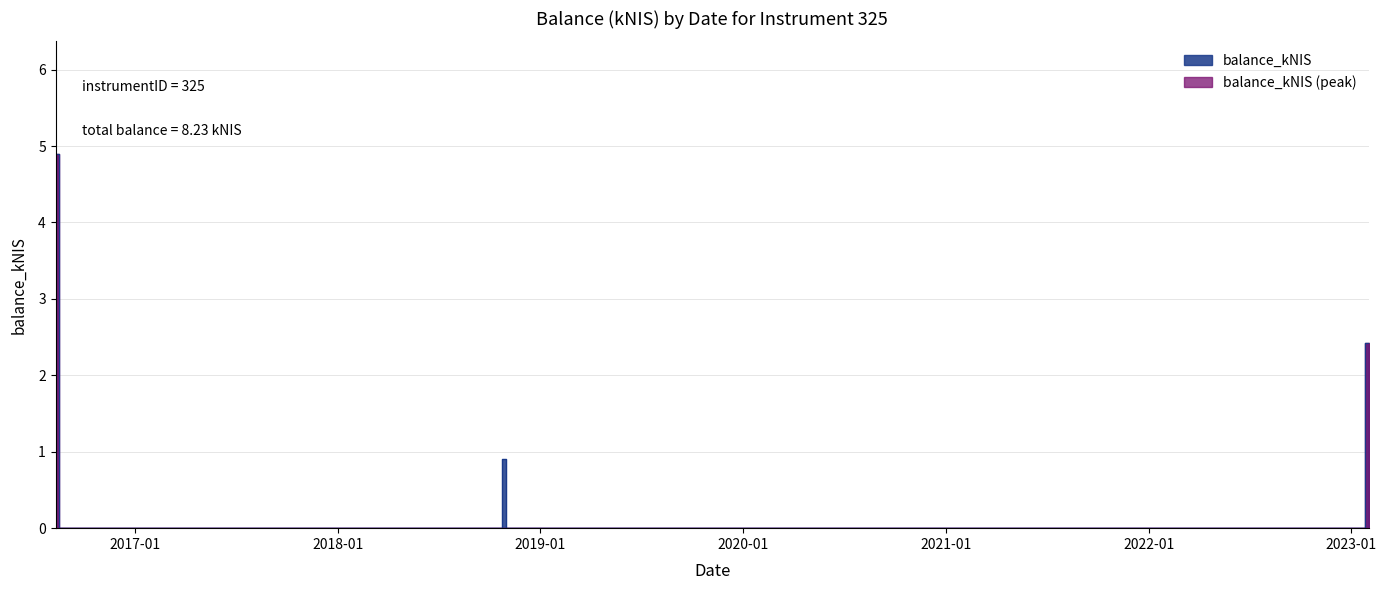

Reading left to right, transcribe all the data shown in this chart.

2016-08-11=4.9	2016-08-18=0.0	2018-10-25=0.9	2018-11-01=0.0	2023-01-26=2.4	2023-02-02=0.0